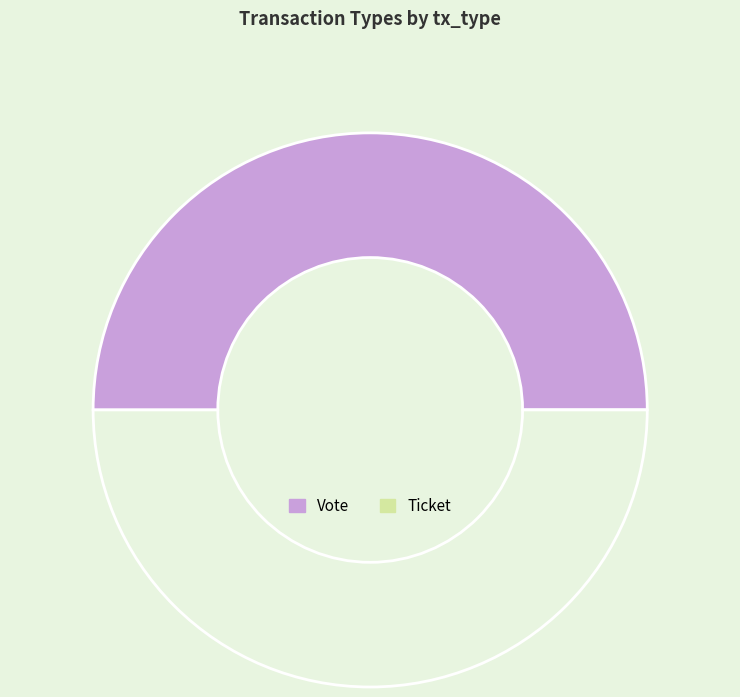

Which category has the smallest portion of the pie?

Ticket